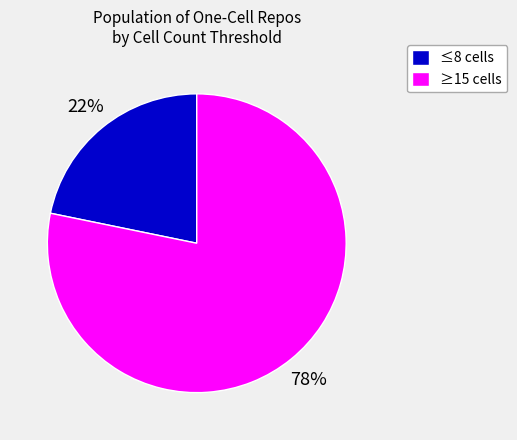

Approximately how many times larger is the value at ≤8 cells compared to ≥15 cells?

0.3